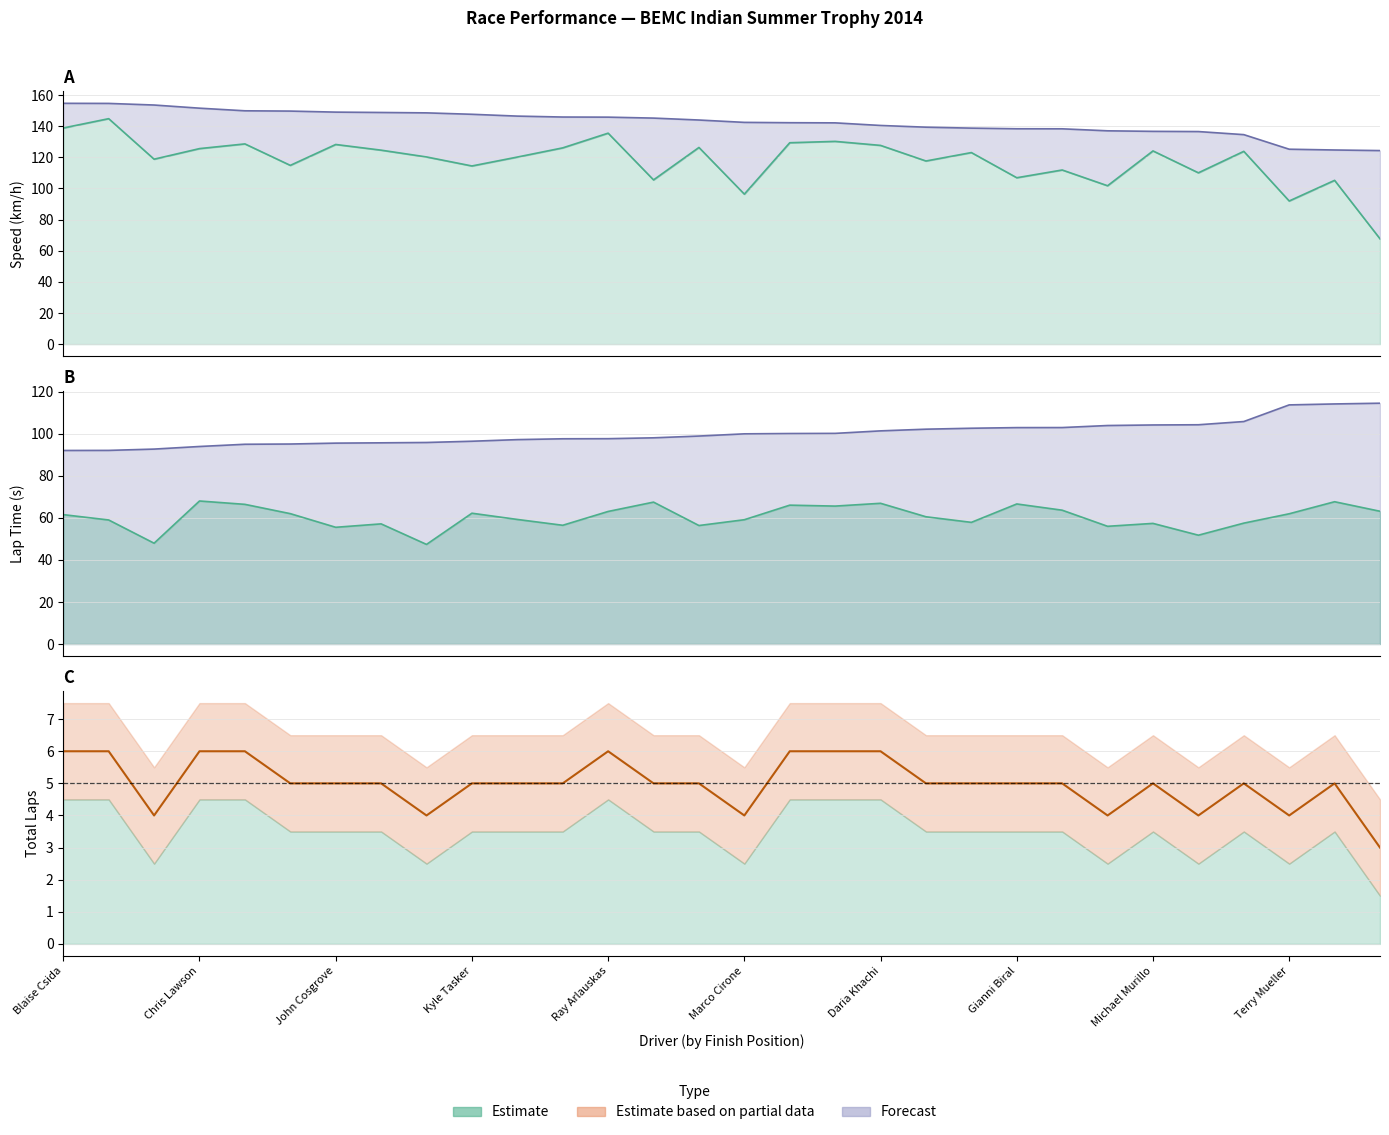

What is the sum of all Best Lap Time values?

3007.9